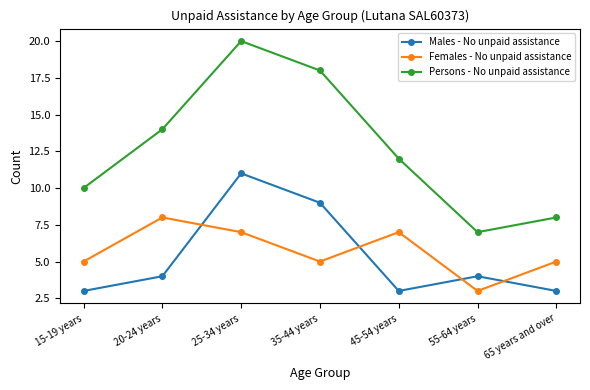

True or false: Females - No unpaid assistance and Persons - No unpaid assistance intersect in this chart.

False